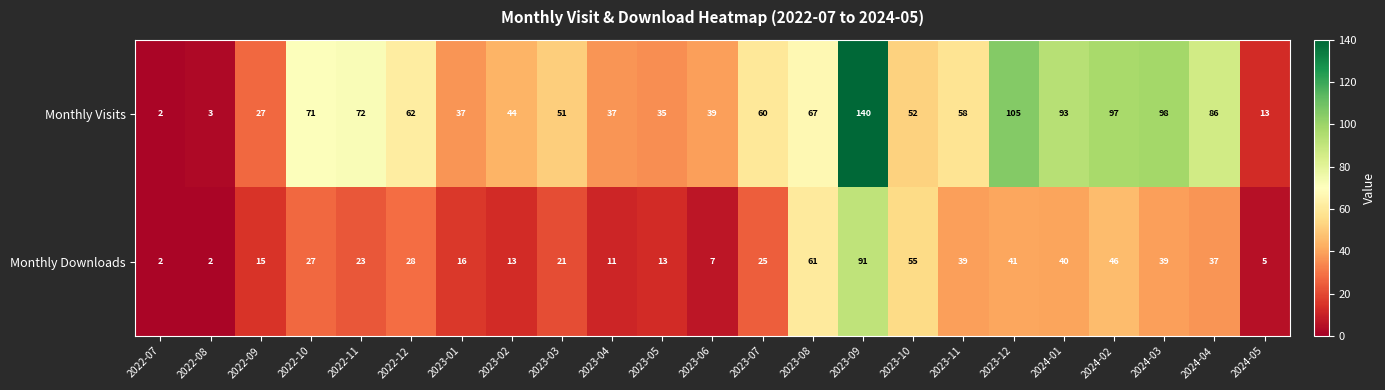

What is the spread (max minus min) of values at 2023-10?

3